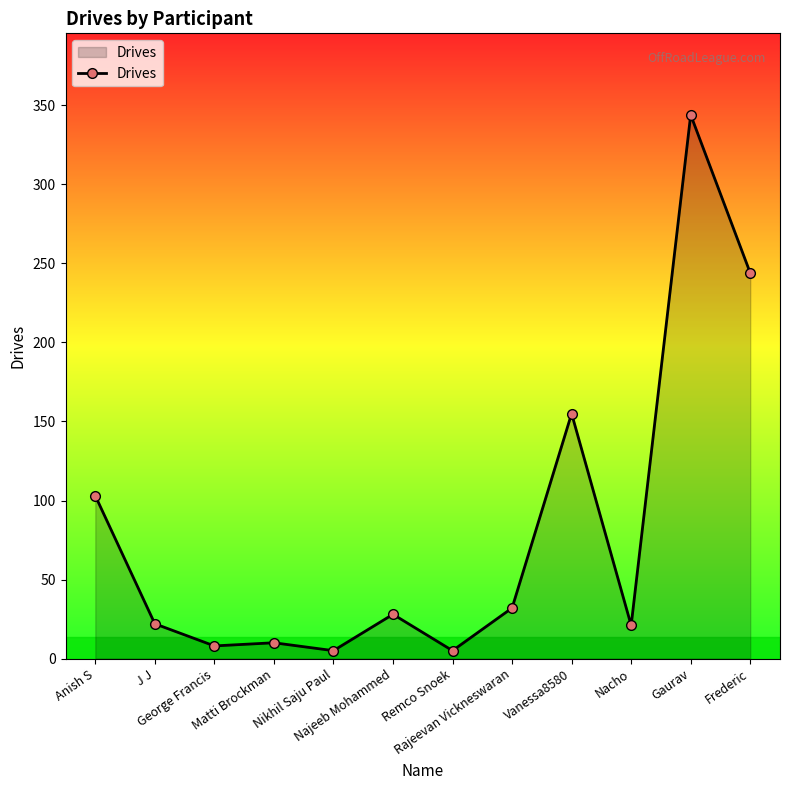

What is the difference between the values at Remco Snoek and Nacho?

16